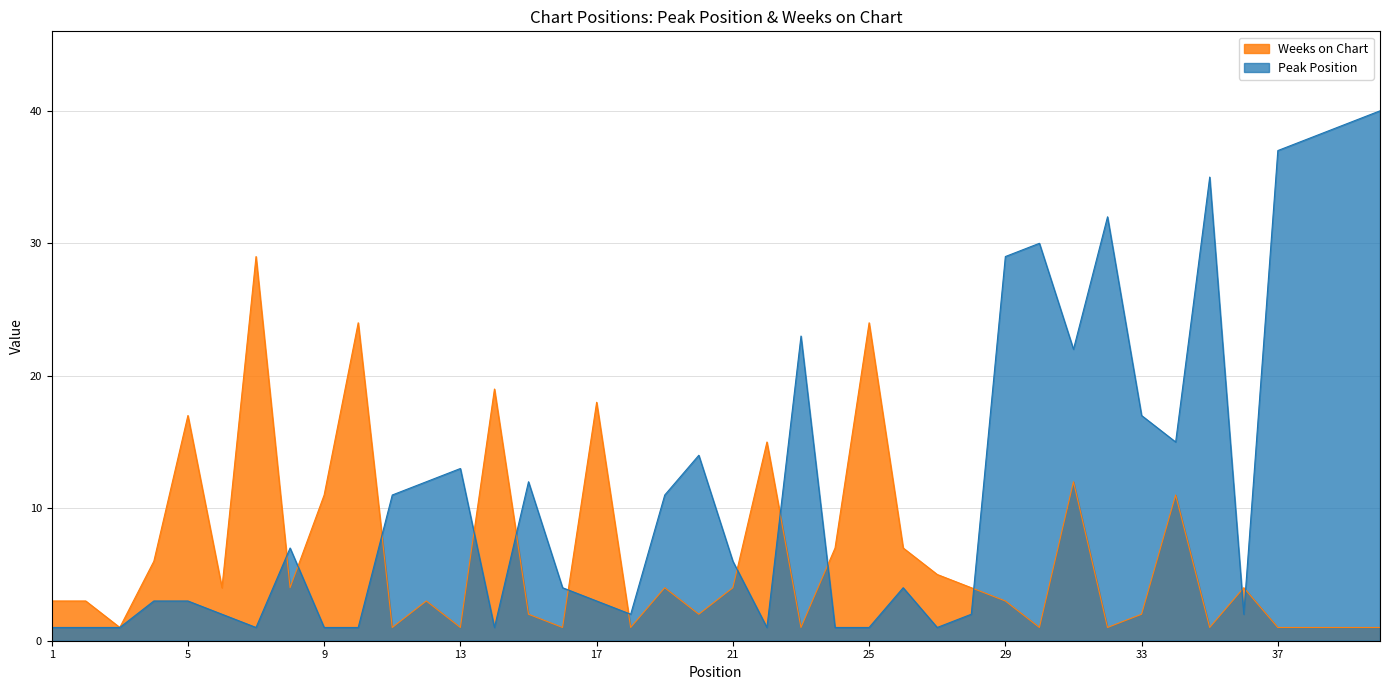

At which label does Peak Position reach its minimum?

1